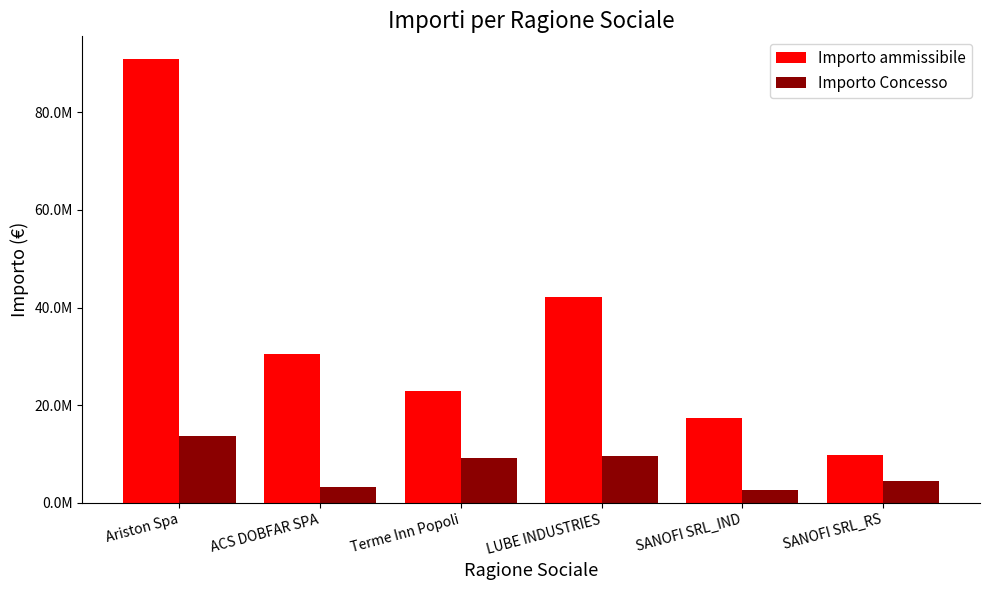

At which label is Importo Concesso closest to 8193159?

Terme Inn Popoli